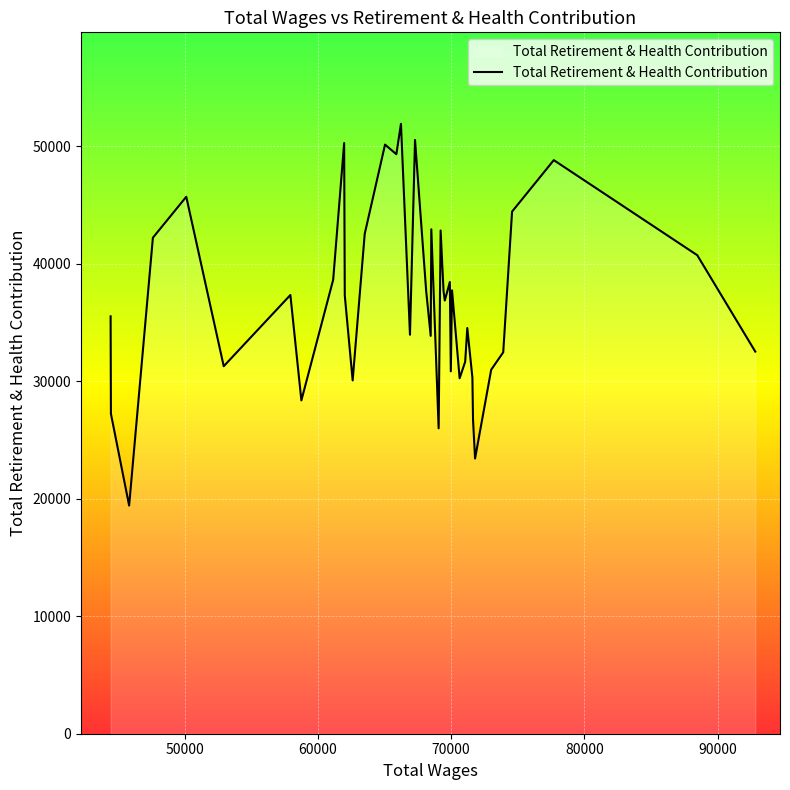

How many interior local valleys (lower than both neighbors) does the data have?

12